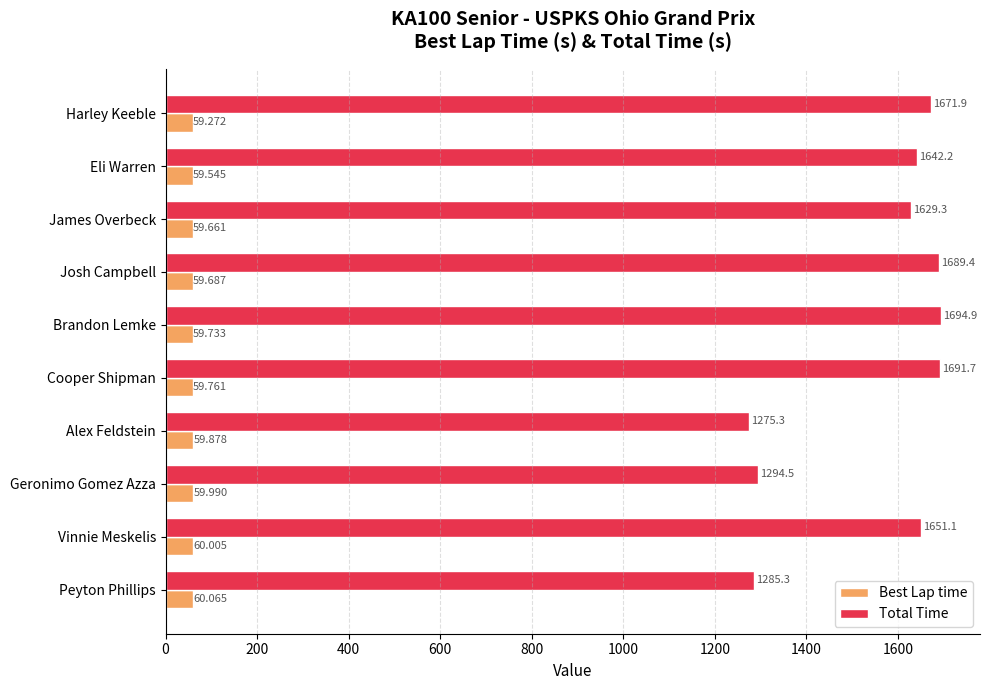

At how many categories does at least one series exceed 1628?

7